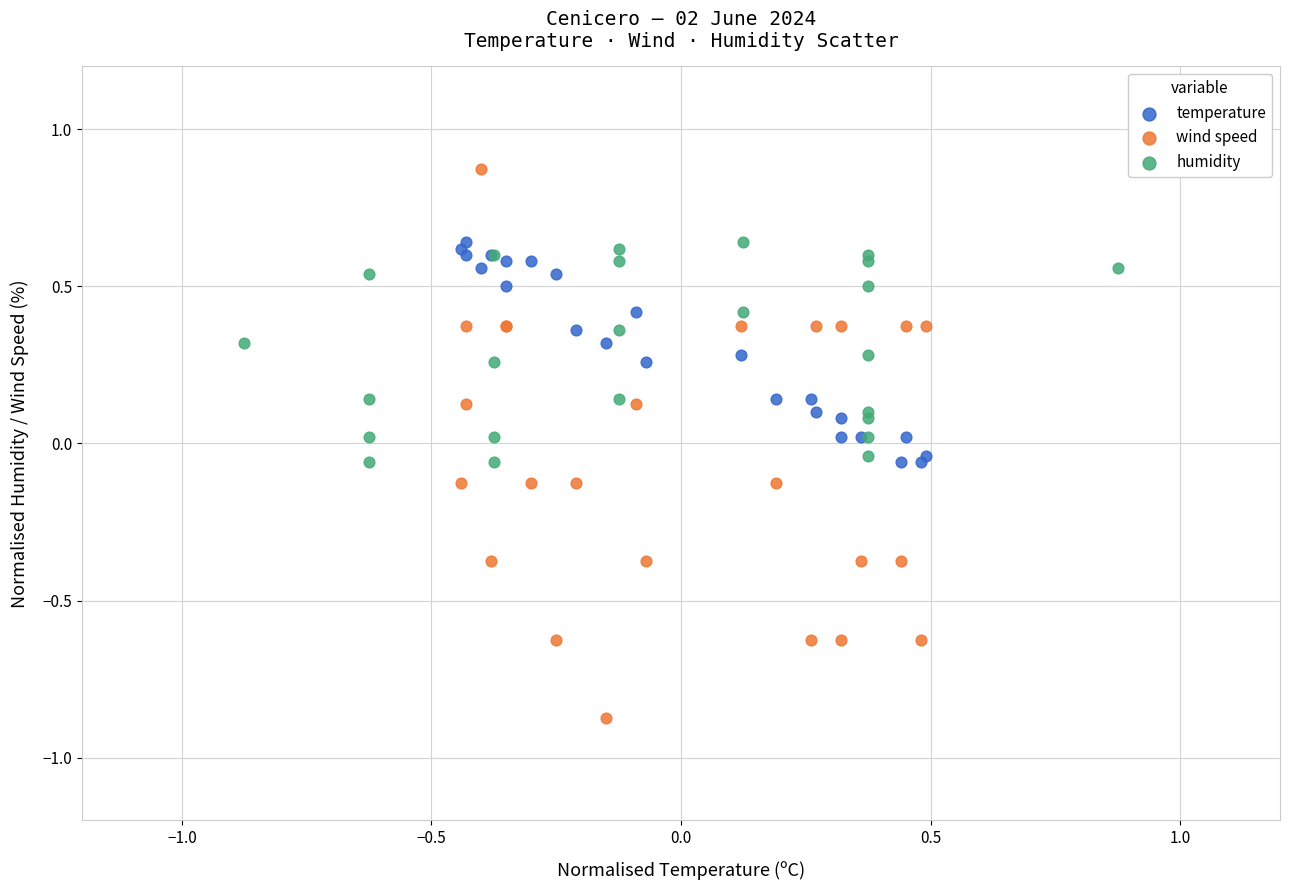

Which series reaches the maximum Y coordinate?

wind speed